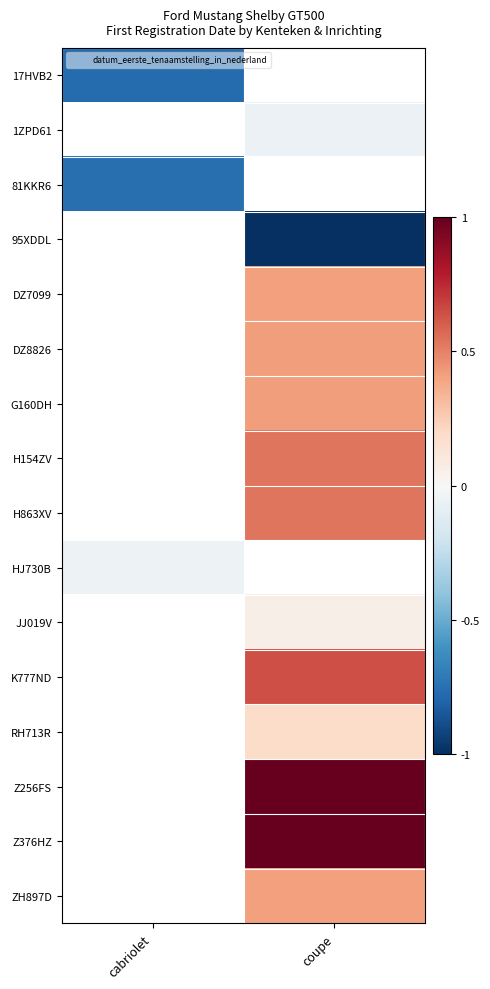

List the labels in order of HJ730B value, largest first.

cabriolet, coupe